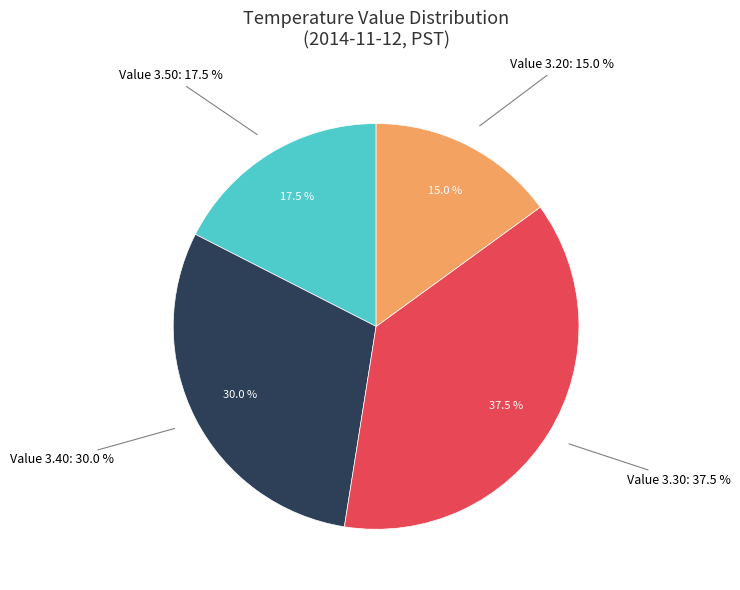

How many segments does this pie chart have?

4